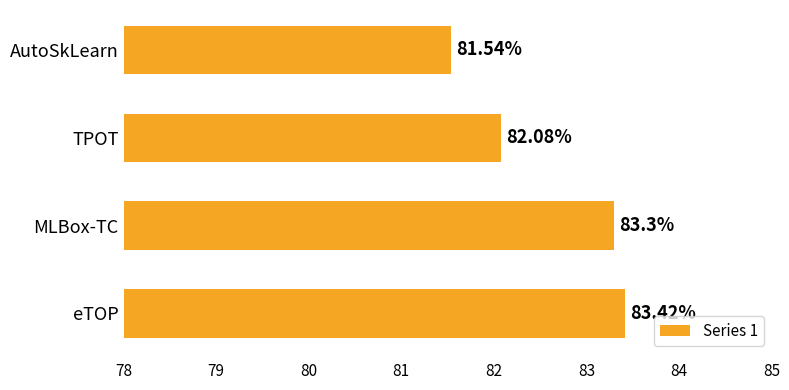

What is the average value?

82.6